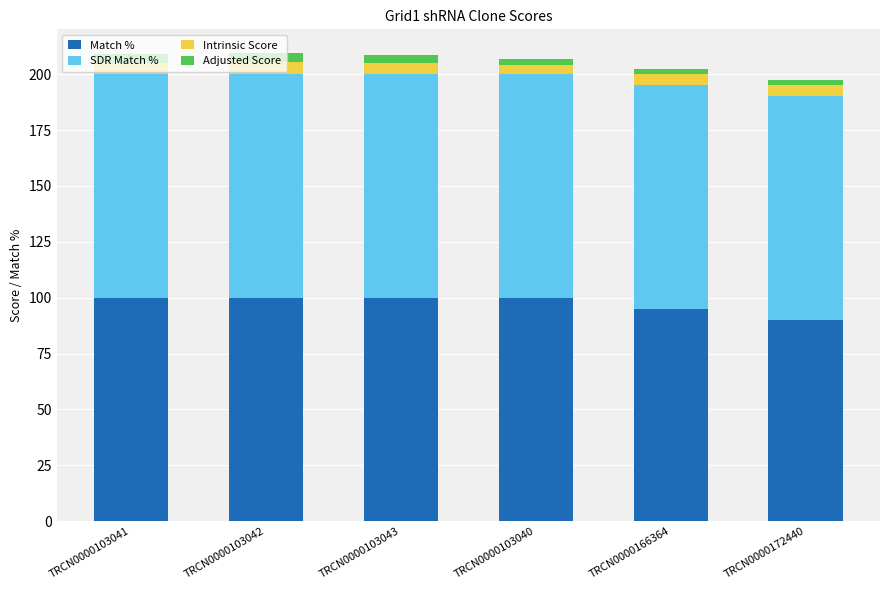

What is the highest value of the Match % series?

100.0